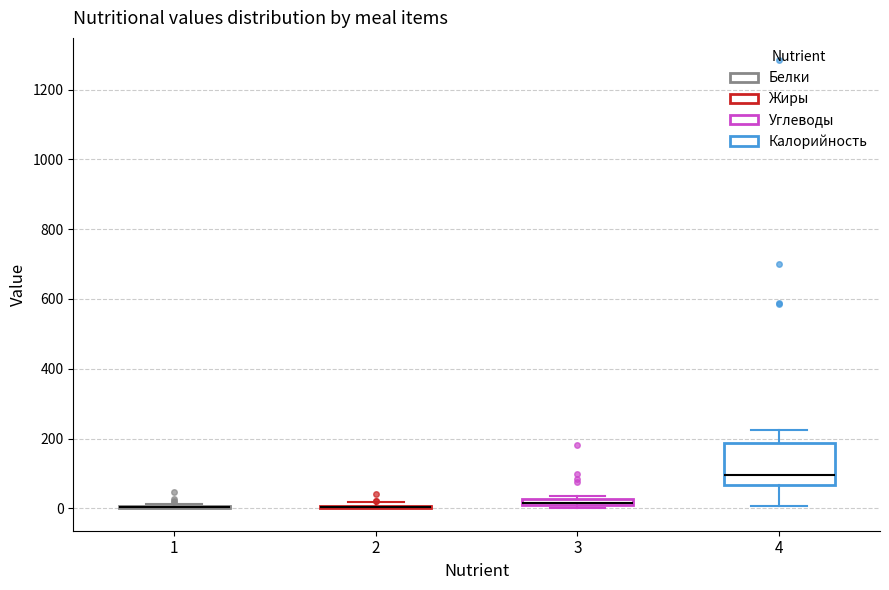

Comparing the boxes themselves (not the whiskers), which one is the tallest?

4